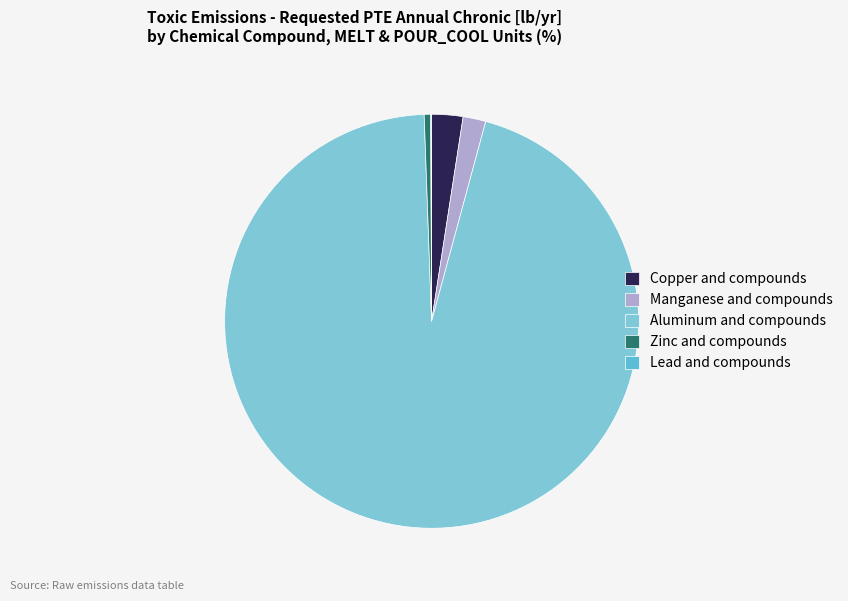

To the nearest percent, what is the difference between the Copper and compounds and Manganese and compounds slice percentages?

1%